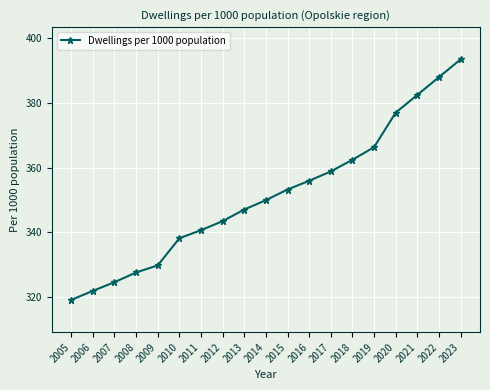

How many values are below 349?

9